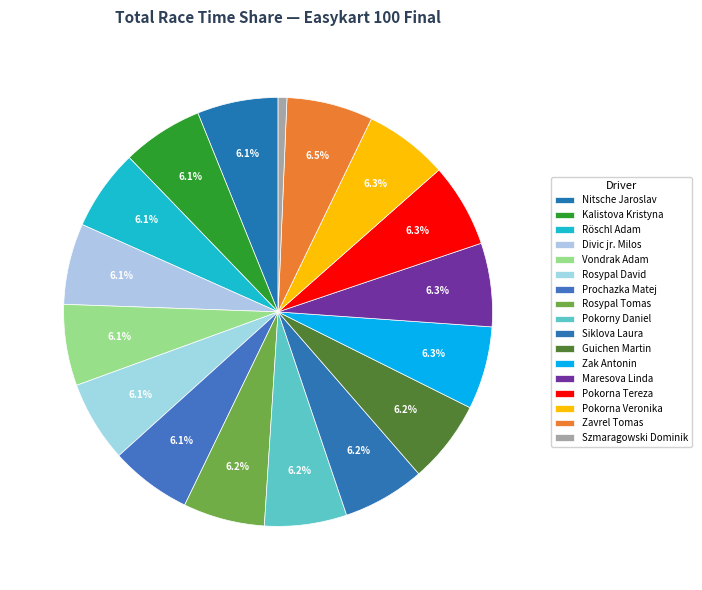

Approximately how many times larger is the value at Röschl Adam compared to Divic jr. Milos?

1.0